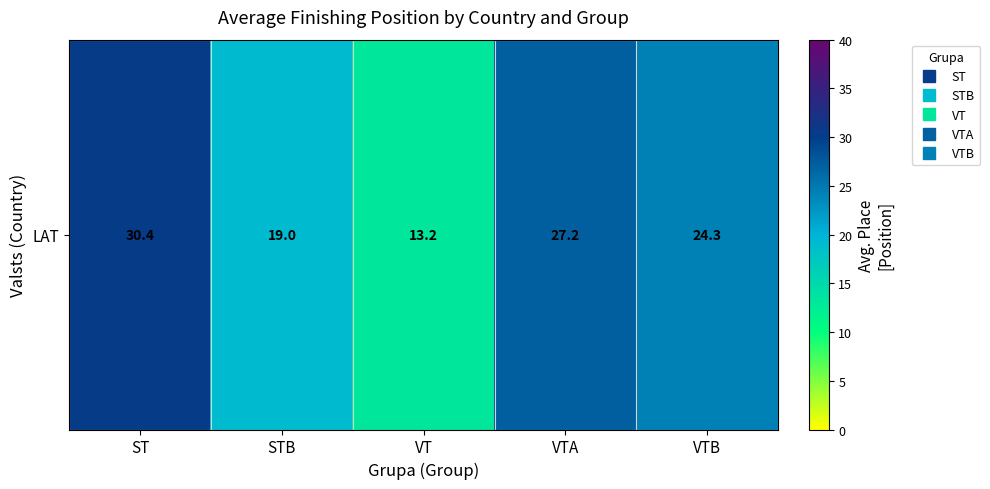

What is the difference between the values at ST and VT?

17.2